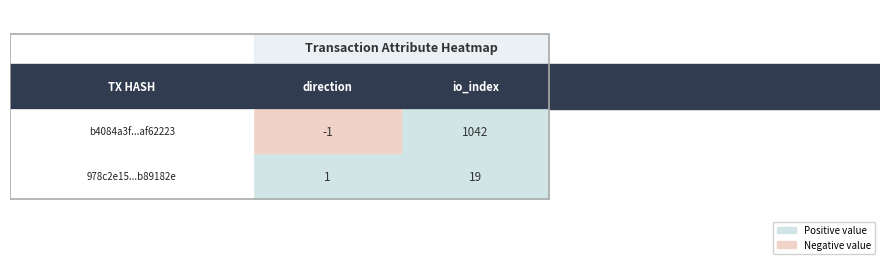

What is the lowest value of the b4084a3f64f0a156b7c94ba78722c294af62223 series?

-1